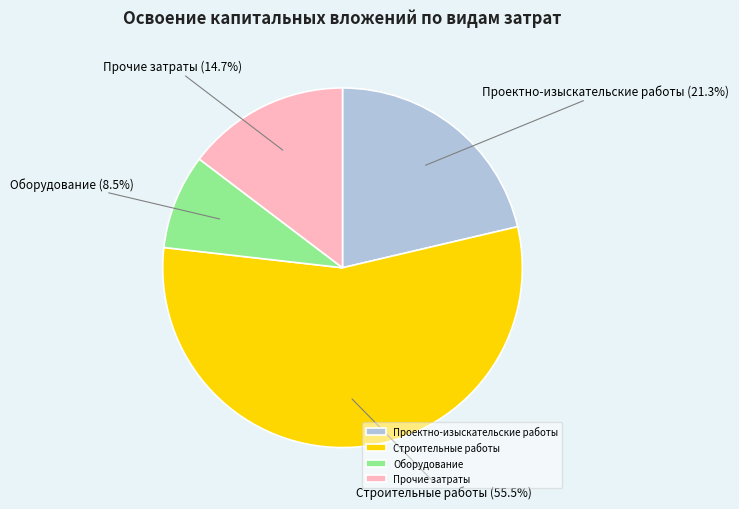

Does Строительные работы account for over 50% of the chart?

Yes